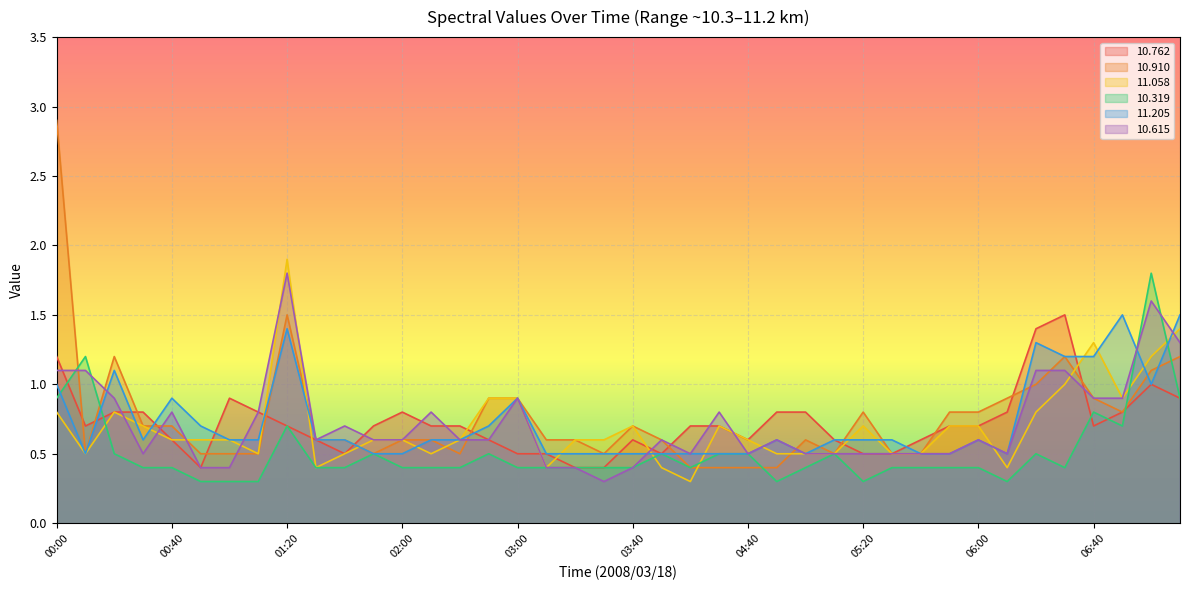

Which category has the highest value in the  10.762 series?

06:30